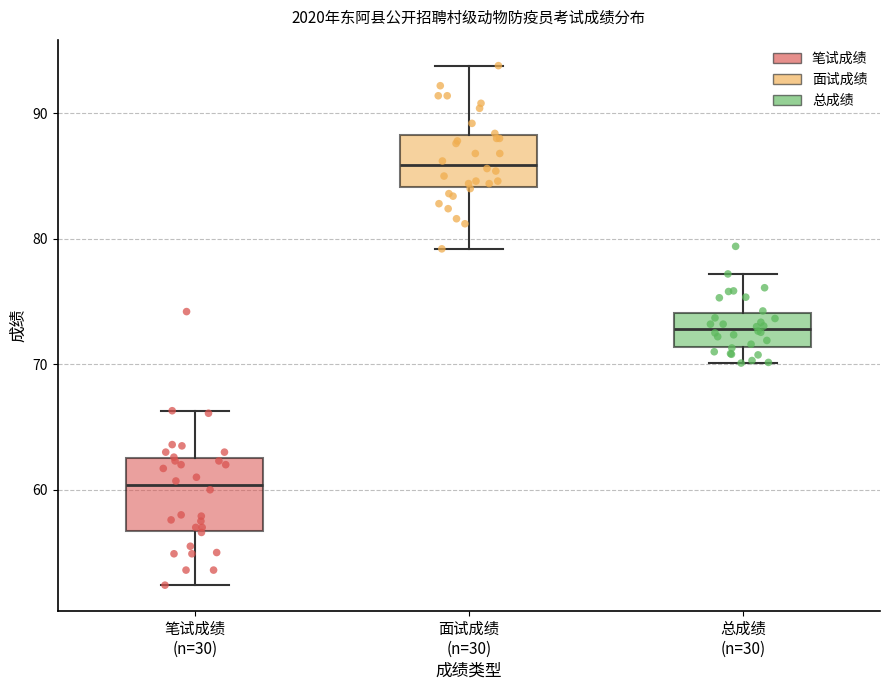

Where is the lower edge of the box for 总成绩 (n=30) on the y-axis? The values are not printed on the chart, so give them approximately, as read against the axis.

71